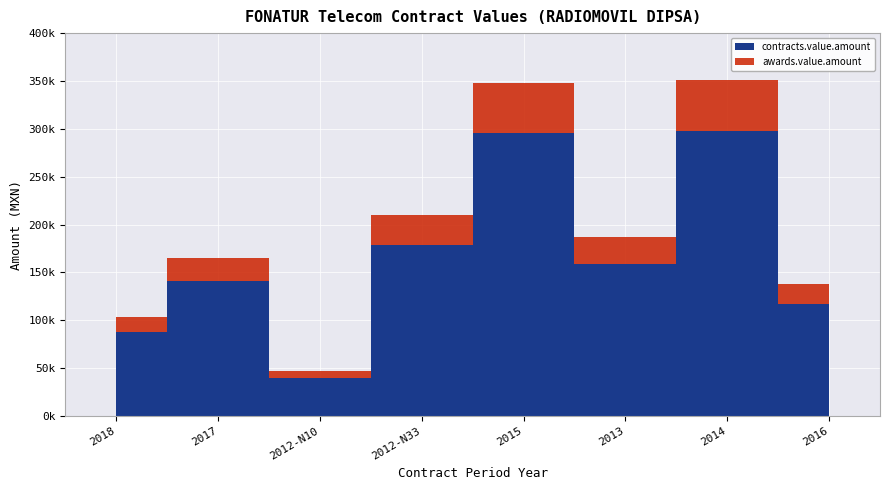

What are all the series names shown in the legend?

contracts.value.amount, awards.value.amount